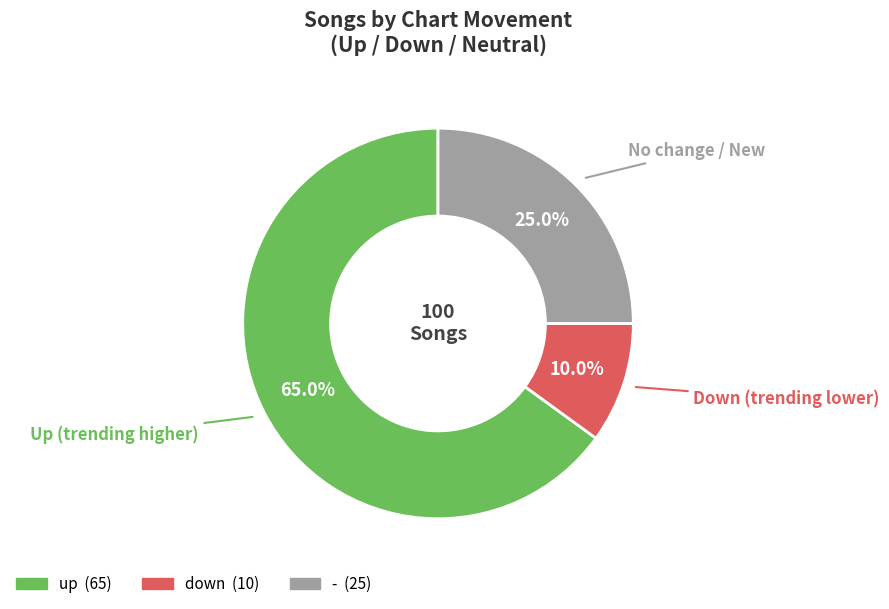

To the nearest percent, what portion does up represent?

65%